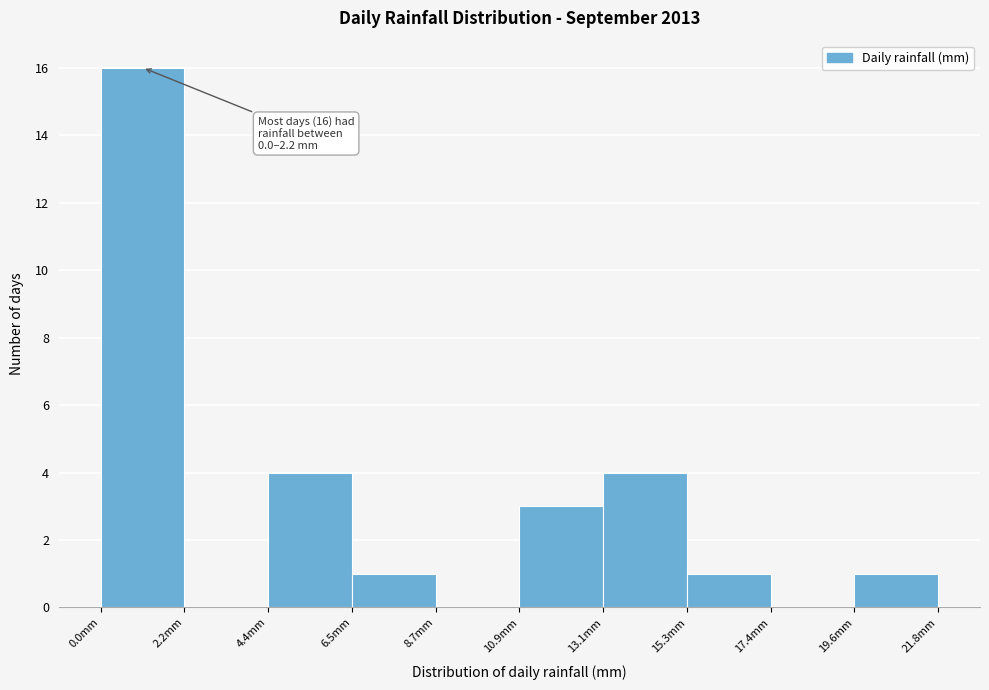

Over which range of the x-axis is the bar tallest?

0.0 to 2.0